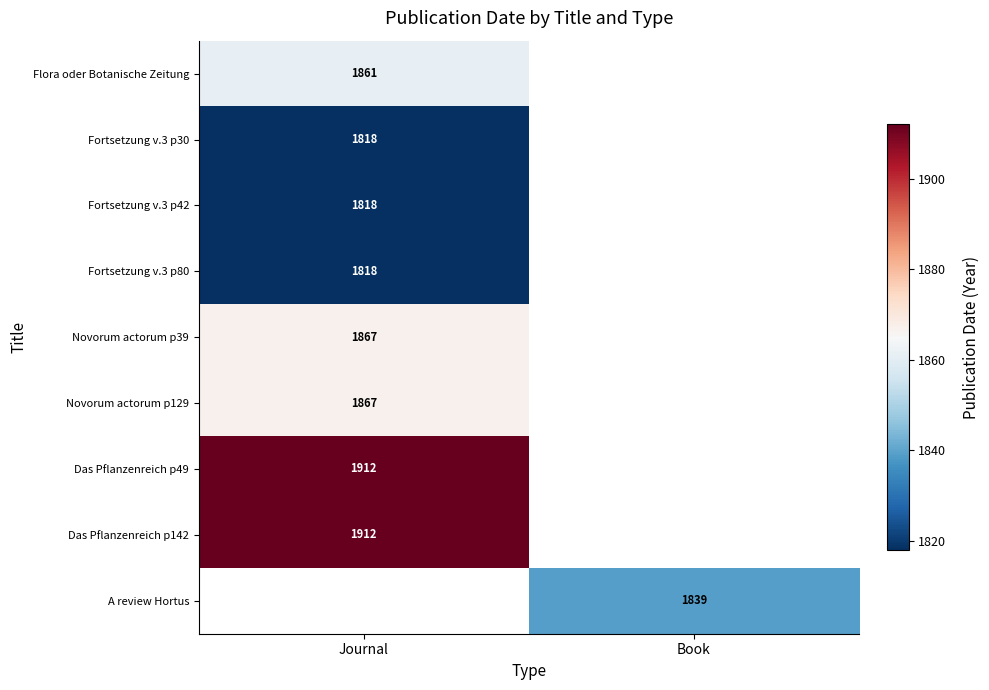

True or false: Fortsetzung v.3 p30 has a value of 1818 at Journal.

True